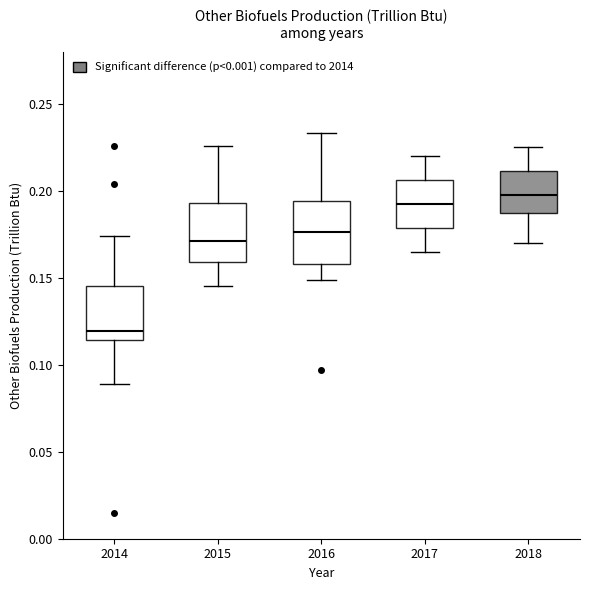

Reading left to right, transcribe this box plot: for each box, give where its median line is, the range the box spans, and where its two whiskers end, as read against the y-axis. The values are not printed on the chart, so give them approximately, as read against the axis.

2014: median 0.120, box 0.115 to 0.145, whiskers 0.090 to 0.175
2015: median 0.170, box 0.160 to 0.195, whiskers 0.145 to 0.225
2016: median 0.175, box 0.160 to 0.195, whiskers 0.150 to 0.235
2017: median 0.195, box 0.180 to 0.205, whiskers 0.165 to 0.220
2018: median 0.200, box 0.190 to 0.210, whiskers 0.170 to 0.225